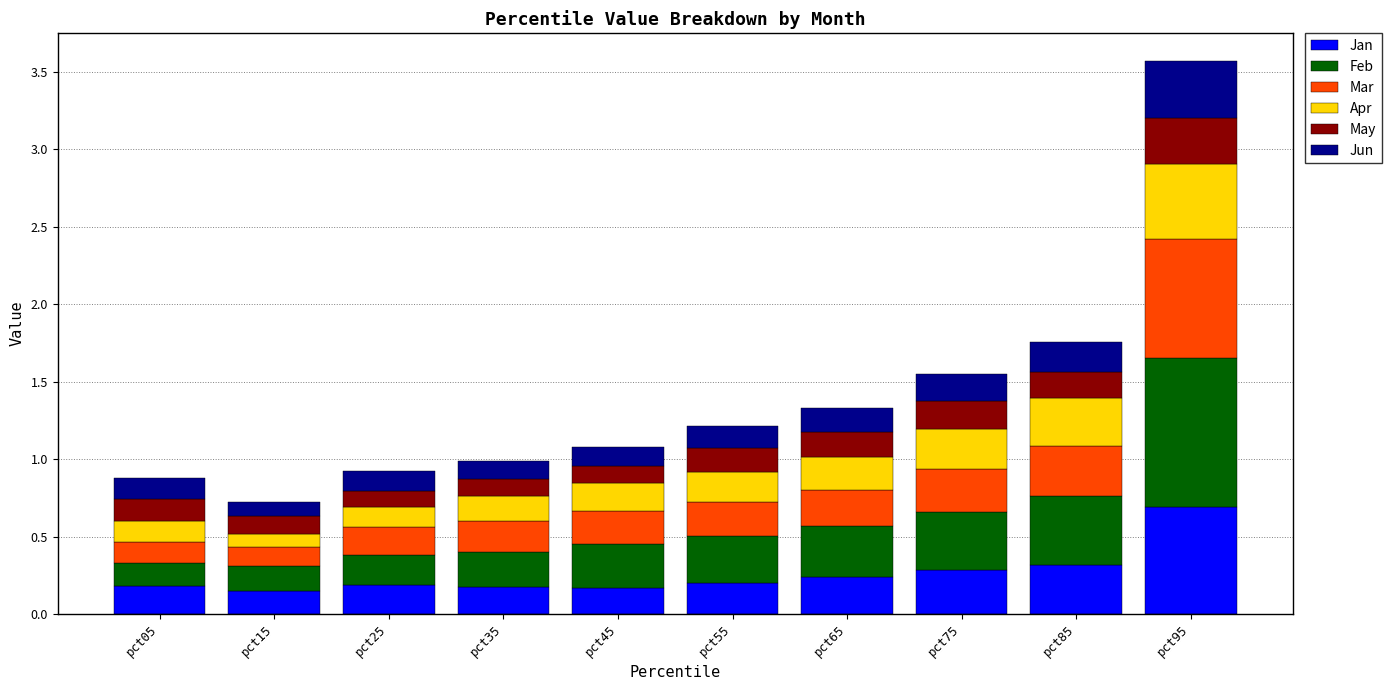

What is the sum of all Jan values?

2.6